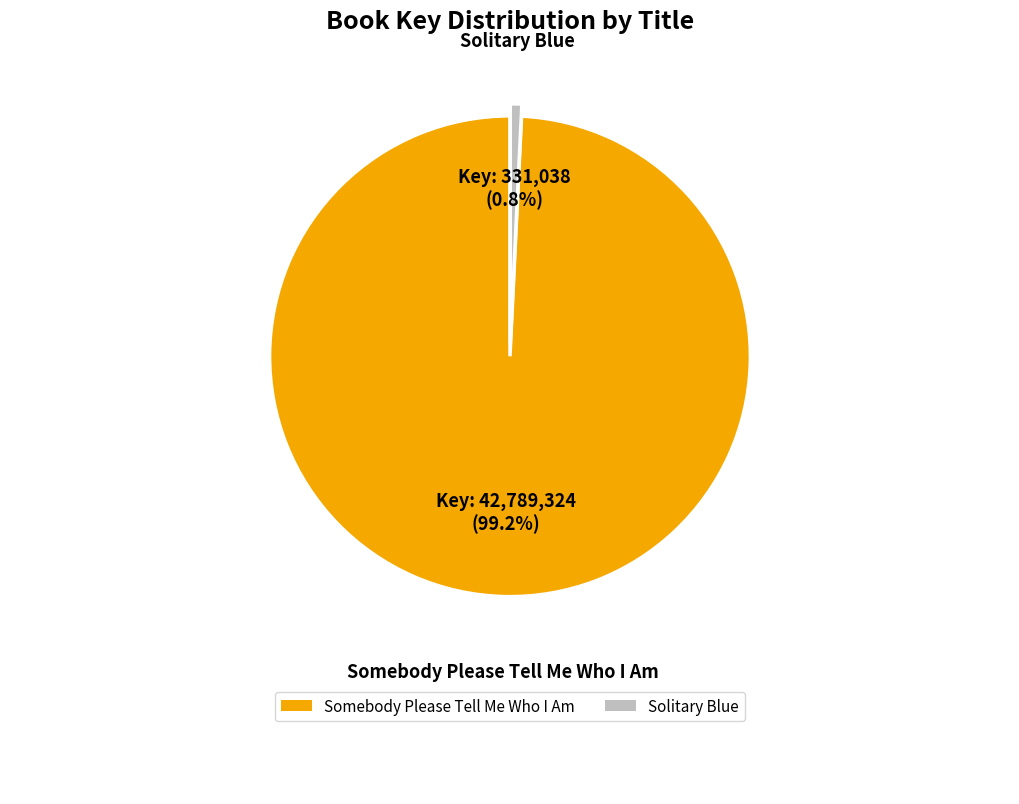

How many segments does this pie chart have?

2